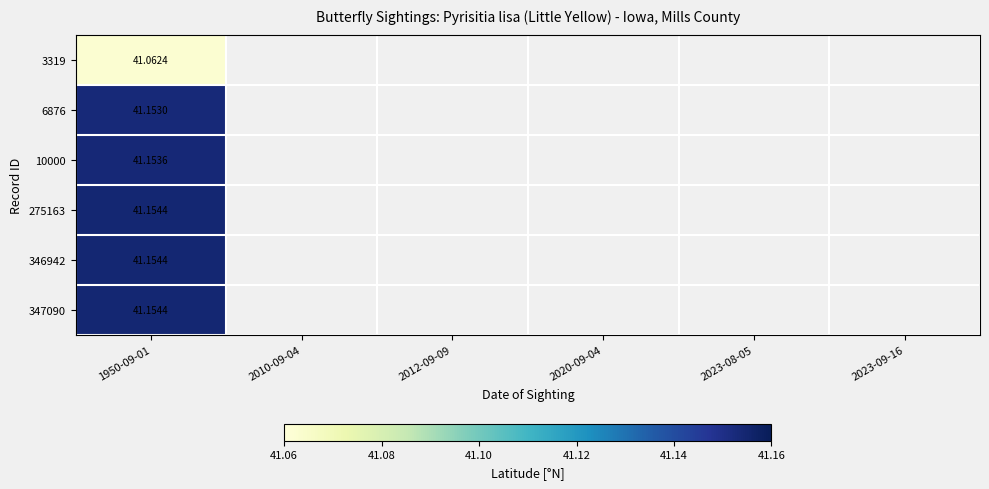

At how many categories does at least one series exceed 41?

1